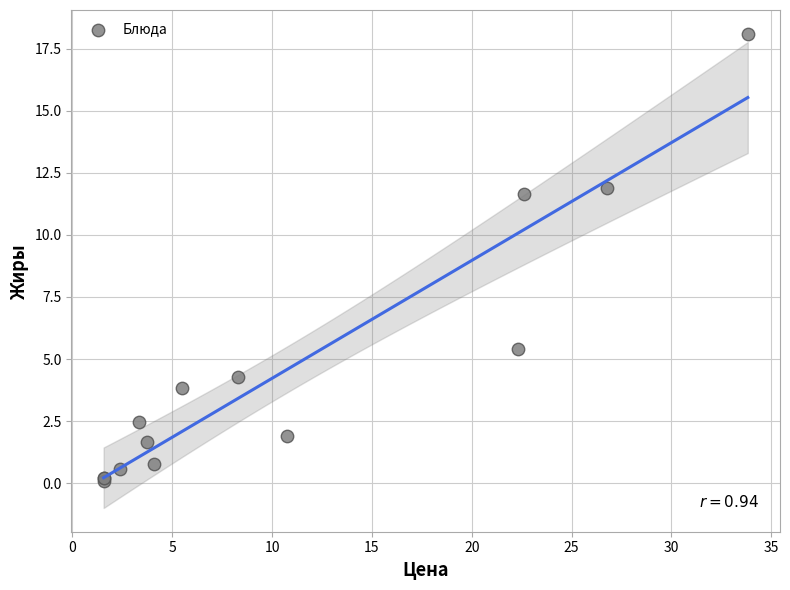

What Y value in the scatter plot is closest to 9?

11.7